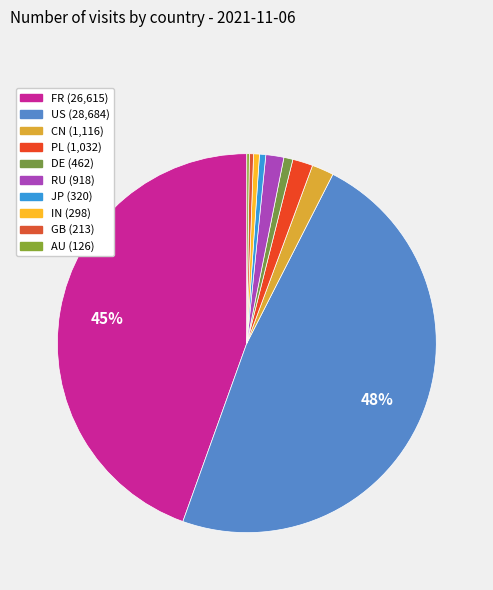

To the nearest percent, what is the average slice percentage?

10%